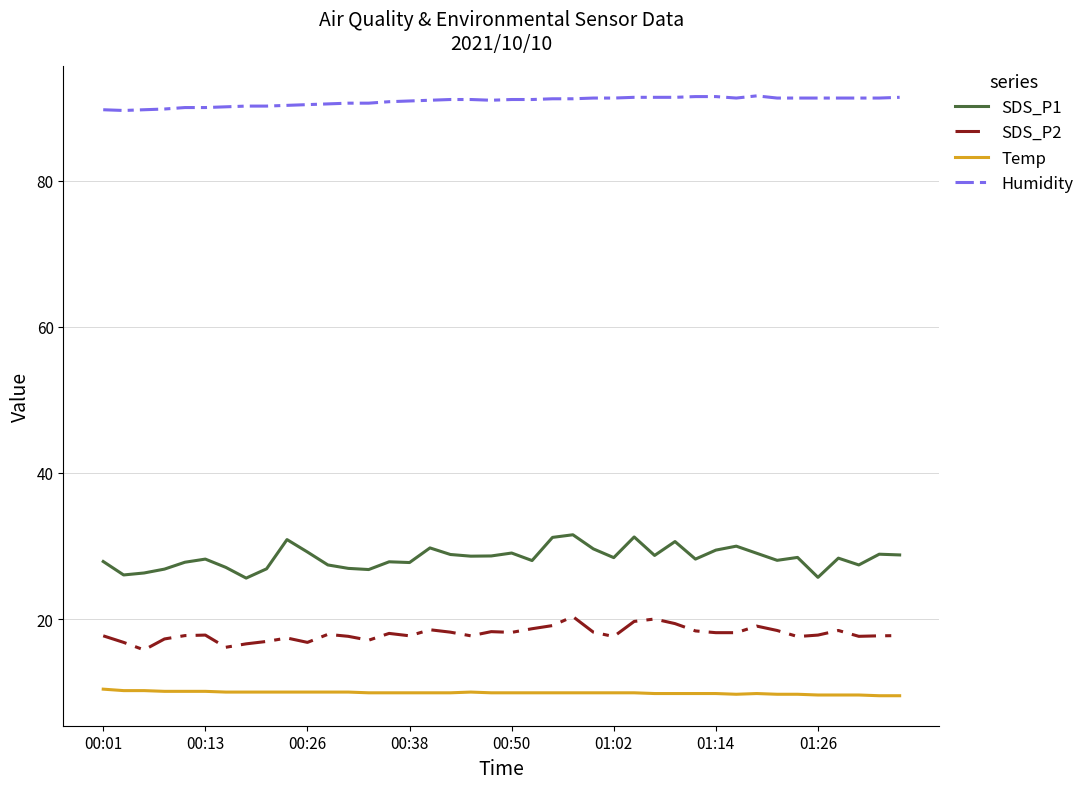

Is this an area chart (filled region under the line)?

No